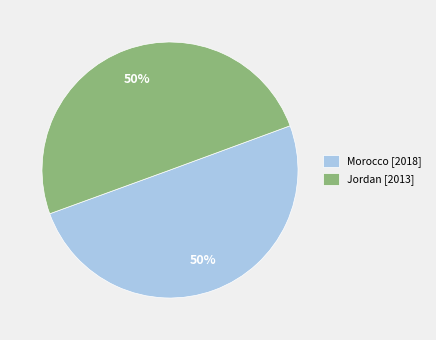

How many slices are in this pie chart?

2